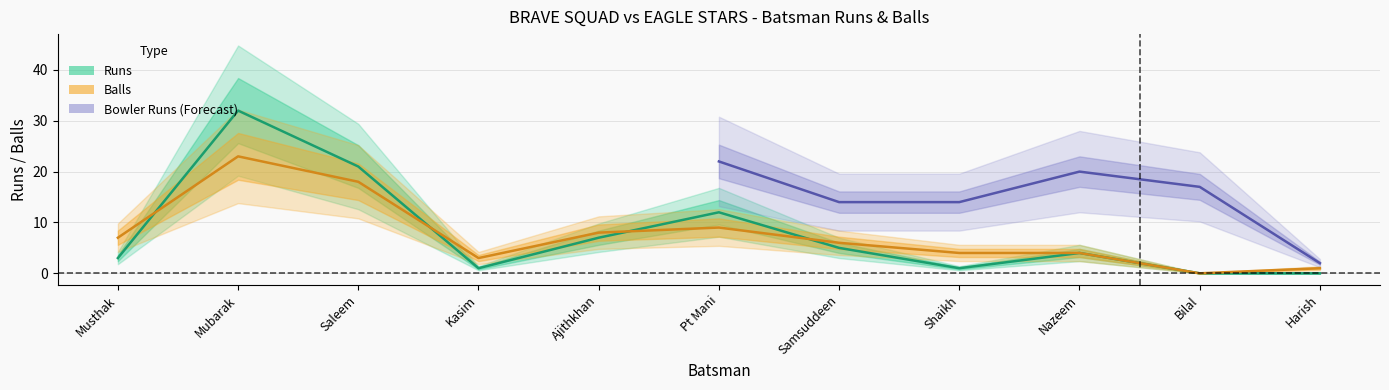

The value of Balls at Pt Mani is 9. True or false?

True